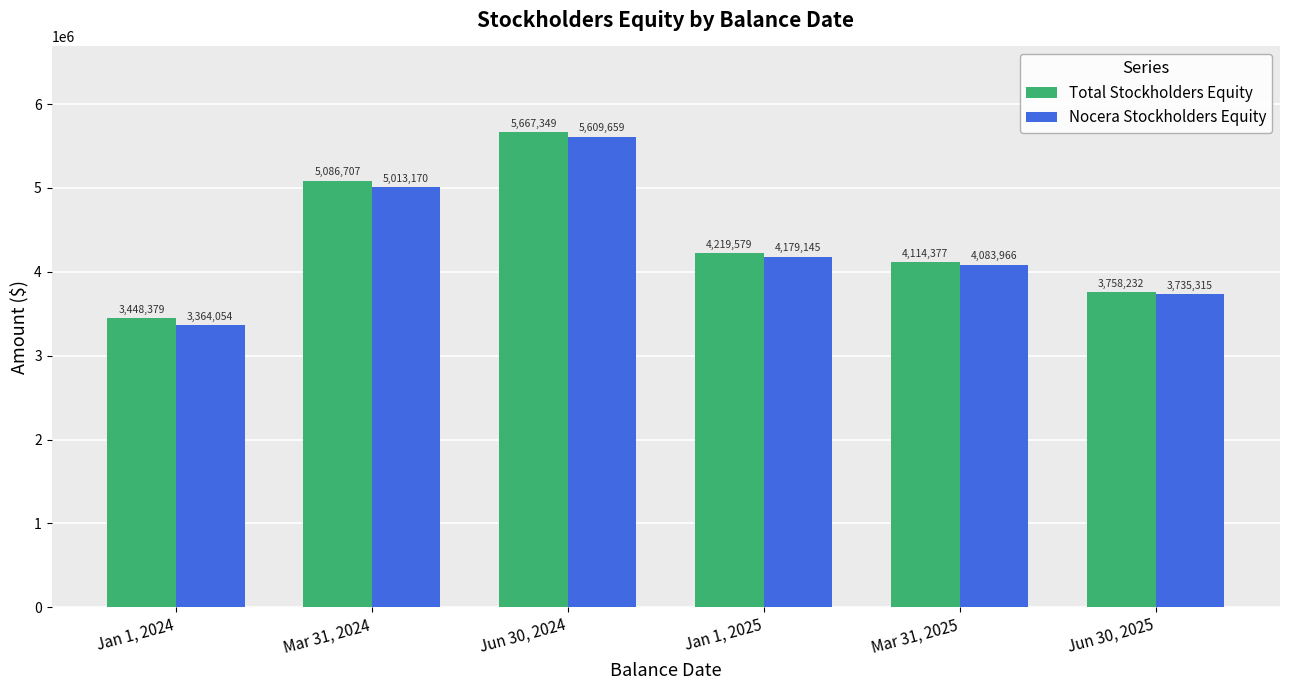

What is the label of the 2nd bar from the left?

Mar 31, 2024